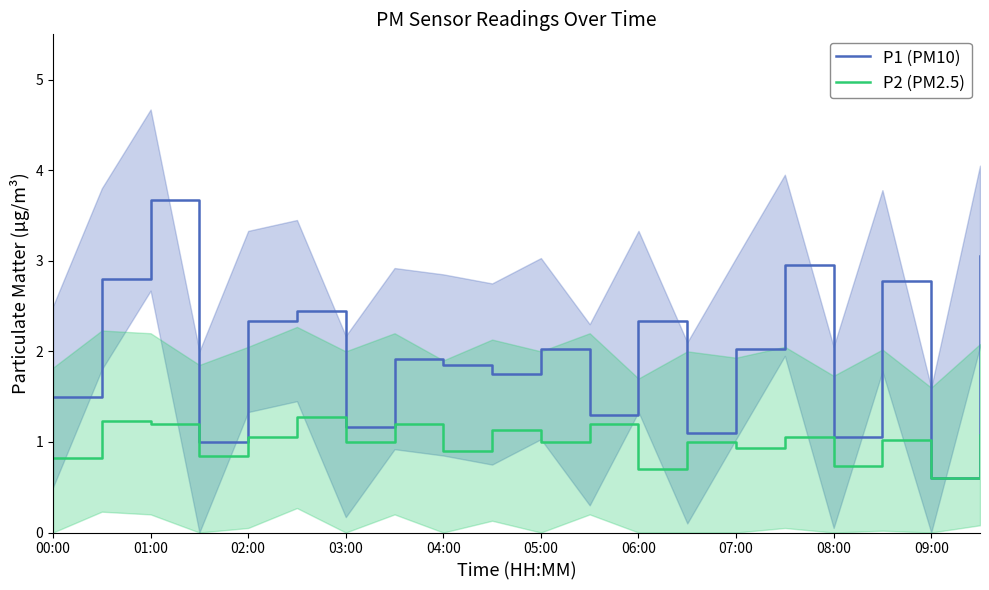

At which label does P1 (PM10) reach its minimum?

09:00